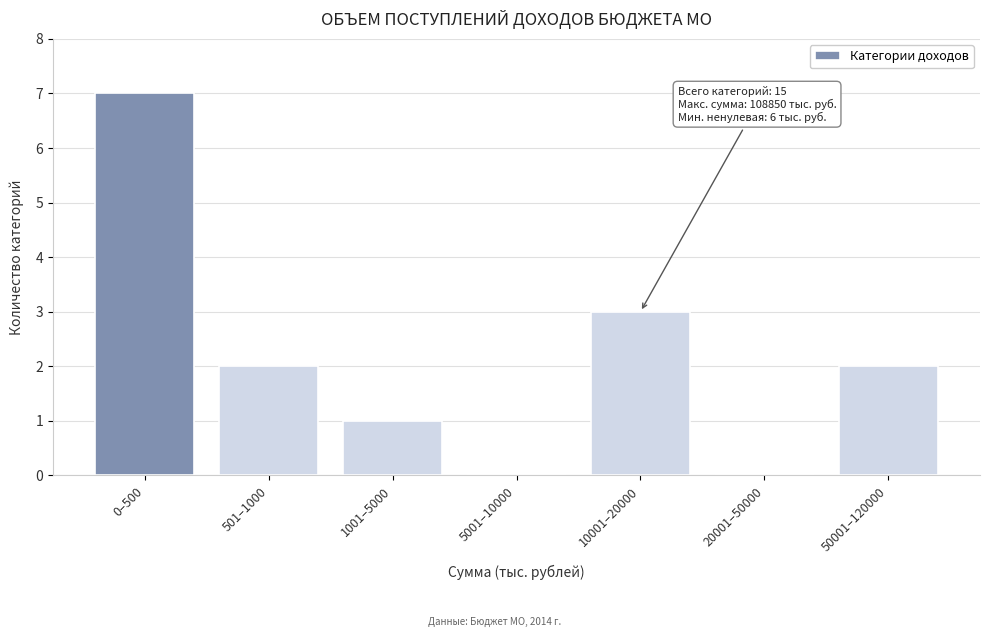

Reading left to right, what are all the values shown in this chart?

0–500=7	501–1000=2	1001–5000=1	5001–10000=0	10001–20000=3	20001–50000=0	50001–120000=2